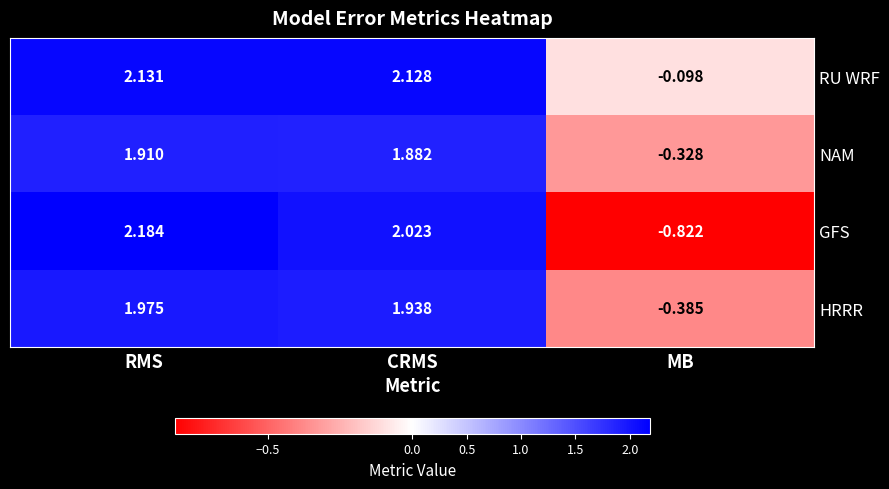

At how many categories does at least one series exceed 0?

2